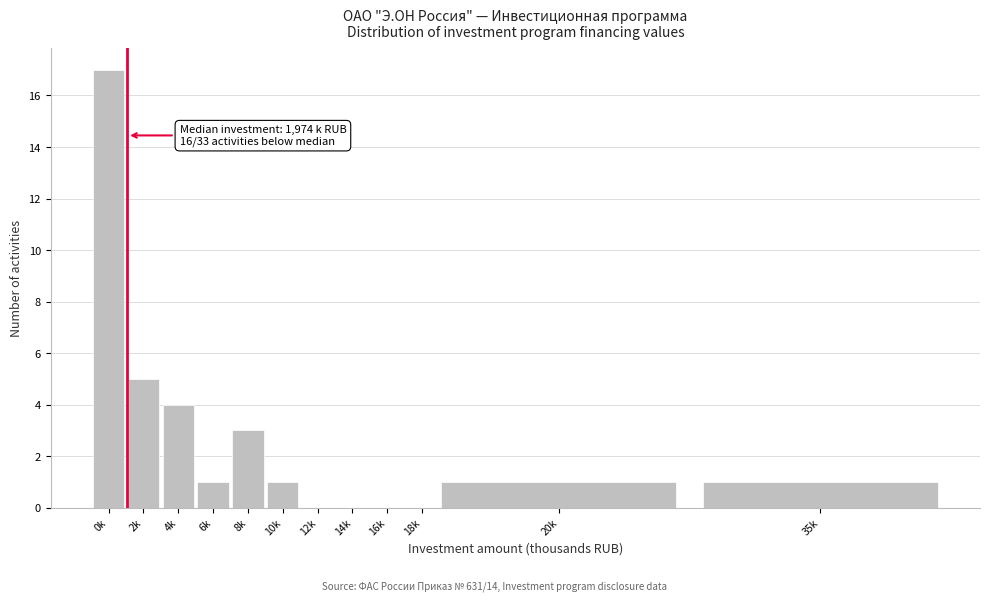

Reading left to right, transcribe all the data shown in this chart.

0k=17	2k=5	4k=4	6k=1	8k=3	10k=1	12k=0	14k=0	16k=0	18k=0	20k=1	35k=1